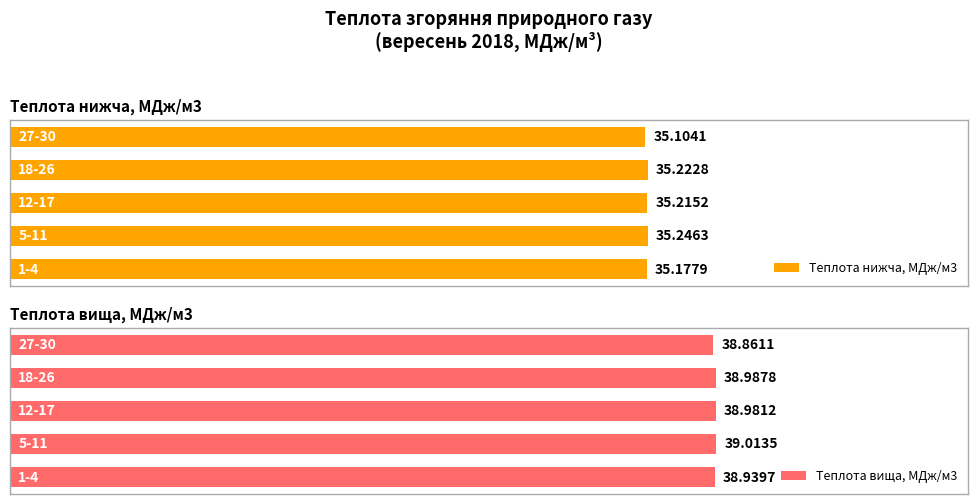

What are all the series names shown in the legend?

Теплота нижча, МДж/м3, Теплота вища, МДж/м3